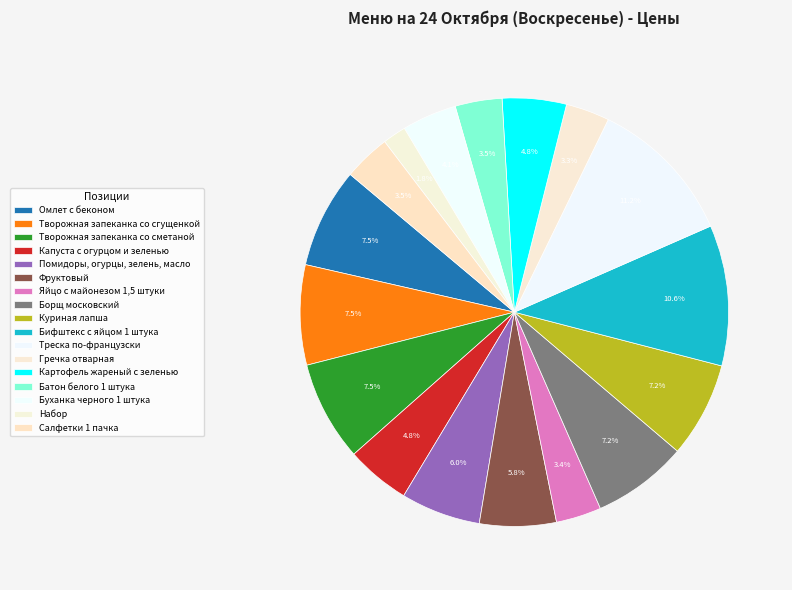

The Омлет с беконом slice represents 8% of the pie. True or false?

True